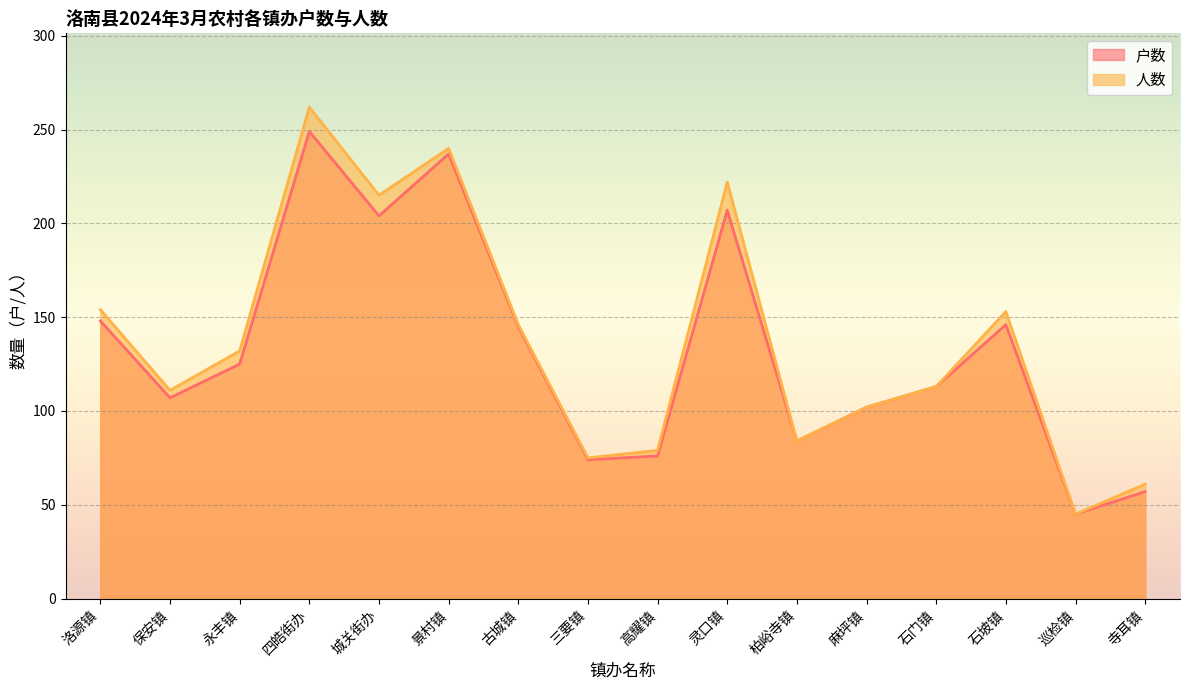

Where is 人数 nearest to the value 153?

石坡镇